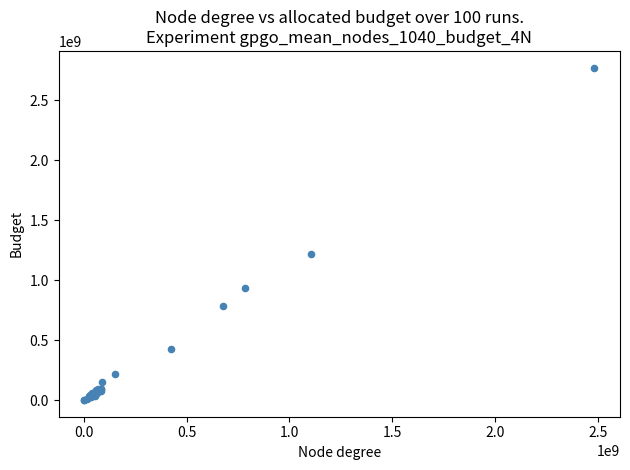

What Y value in the scatter plot is closest to 1385631774?

1214673478.8